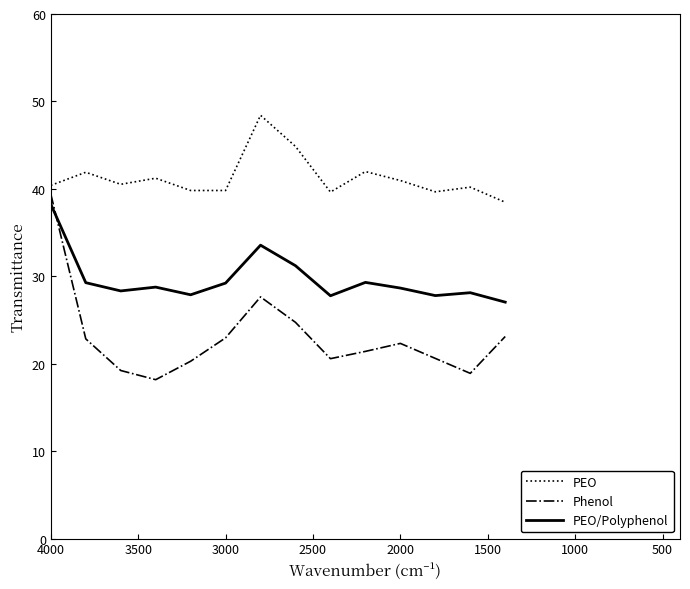

How many values in the Phenol series exceed 22?

7